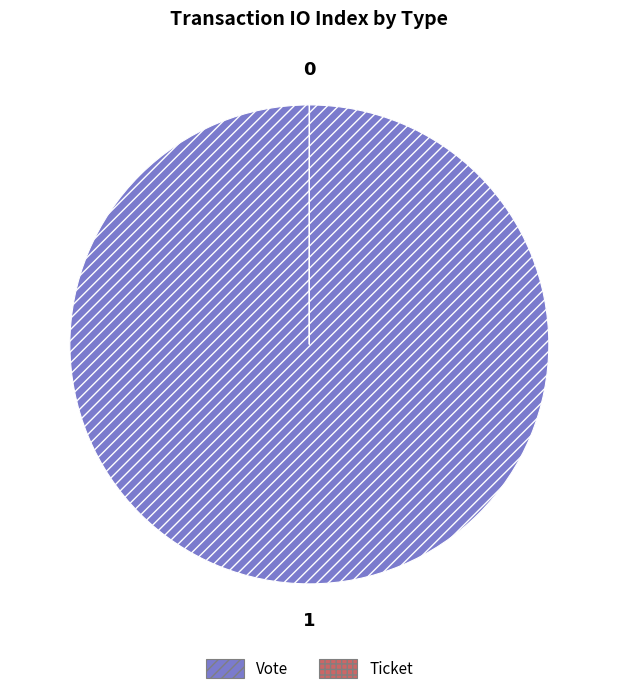

The Vote slice represents 100% of the pie. True or false?

True